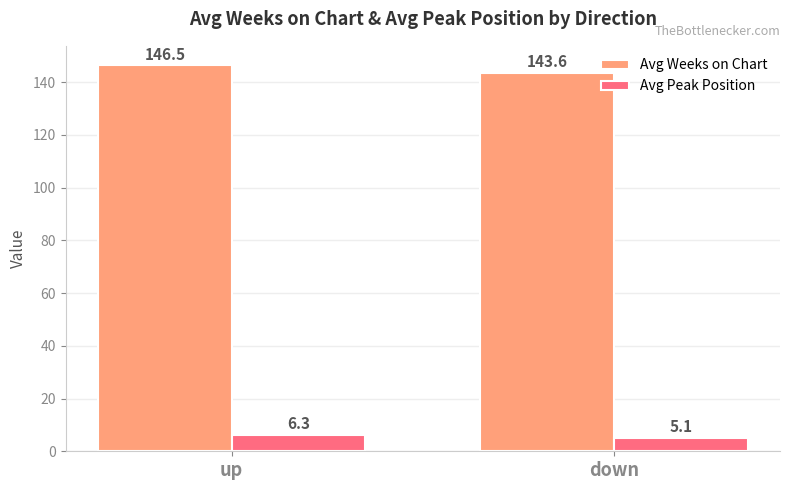

Is it true that Avg Peak Position equals 5.1 at down?

True